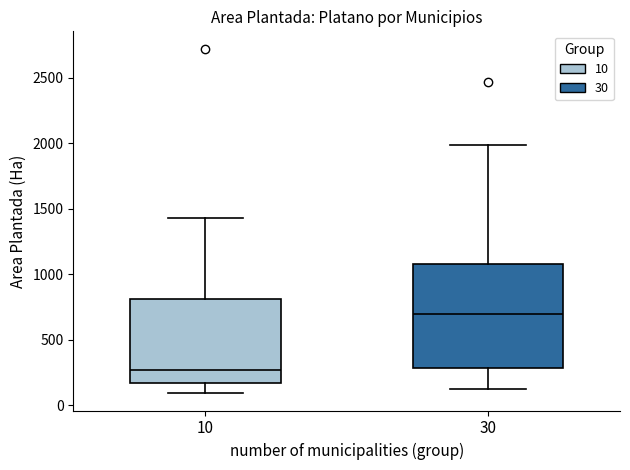

Comparing the boxes themselves (not the whiskers), which one is the tallest?

30